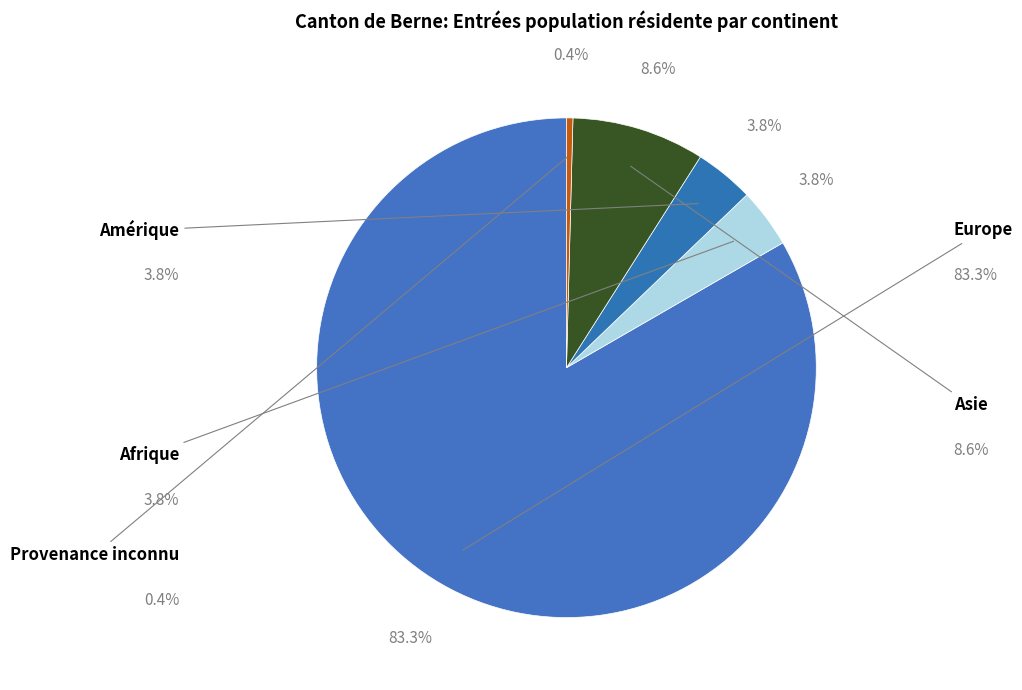

True or false: Amérique accounts for 4% of the total.

True